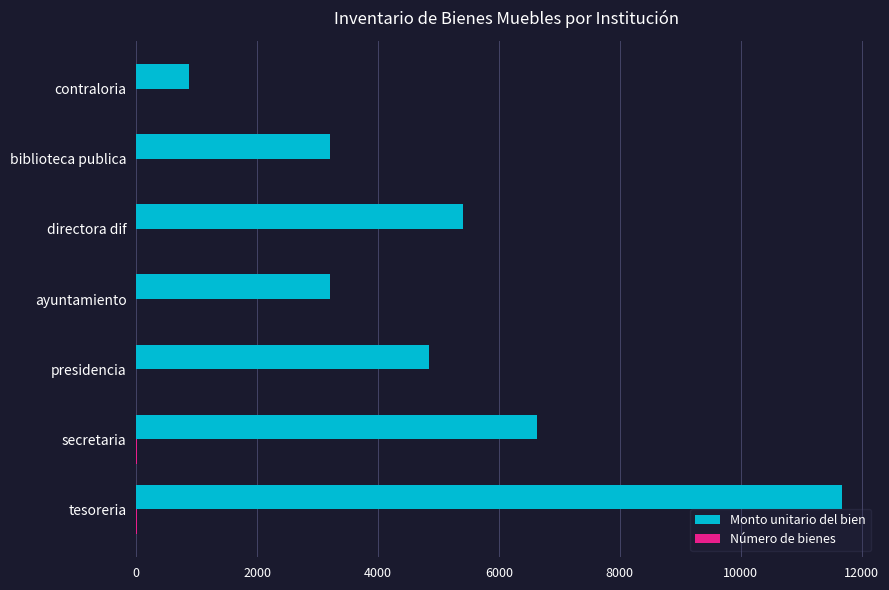

Which series has the largest total across all categories?

Monto unitario del bien